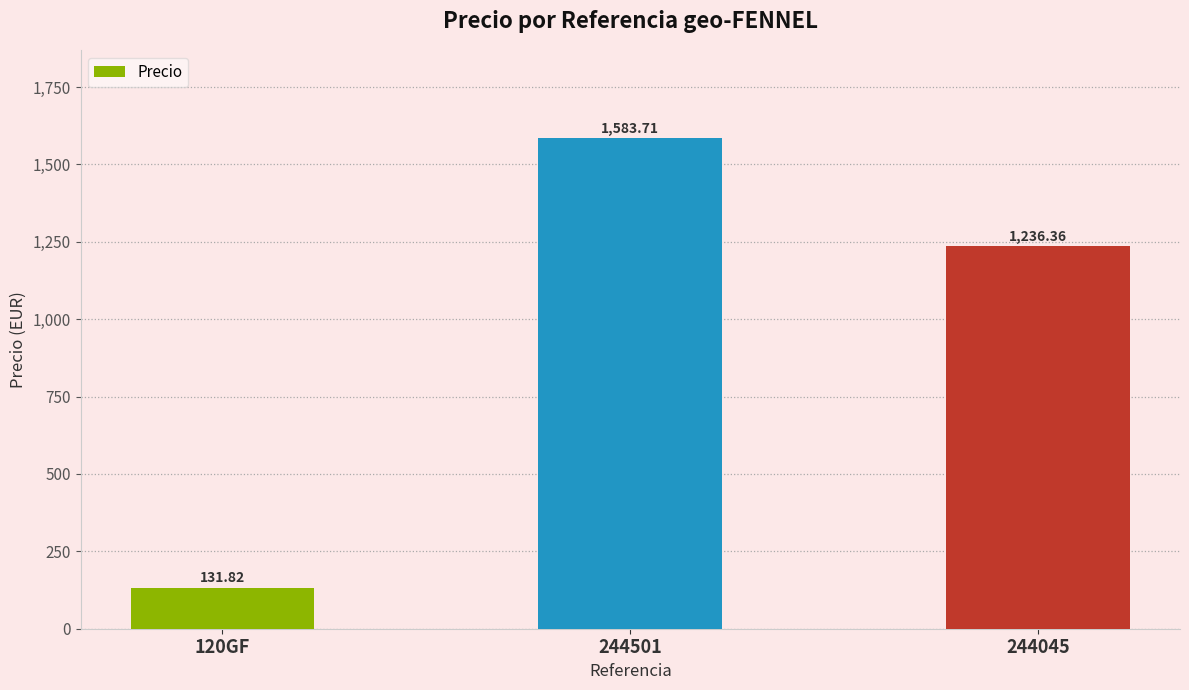

Rank the categories by value from lowest to highest.

120GF, 244045, 244501